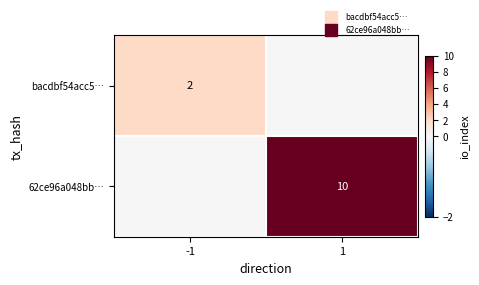

Rank the series by their maximum value, from highest to lowest.

62ce96a048bb…, bacdbf54acc5…